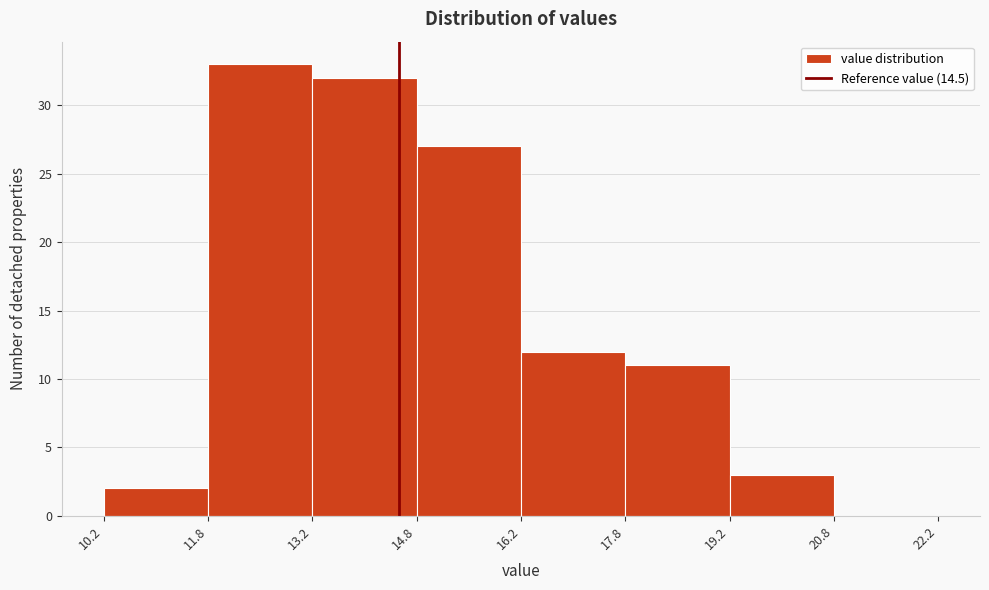

What is the height of the bar covering 19.2 to 20.8 on the x-axis? The values are not printed on the chart, so give them approximately, as read against the axis.

3